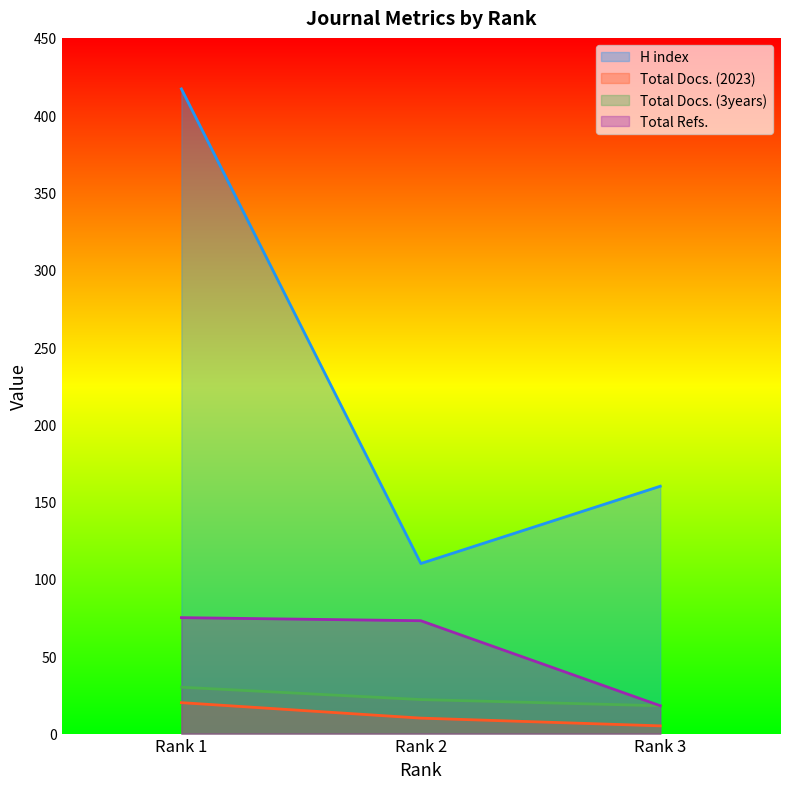

True or false: Total Refs. has a value of 75 at Rank 1.

True